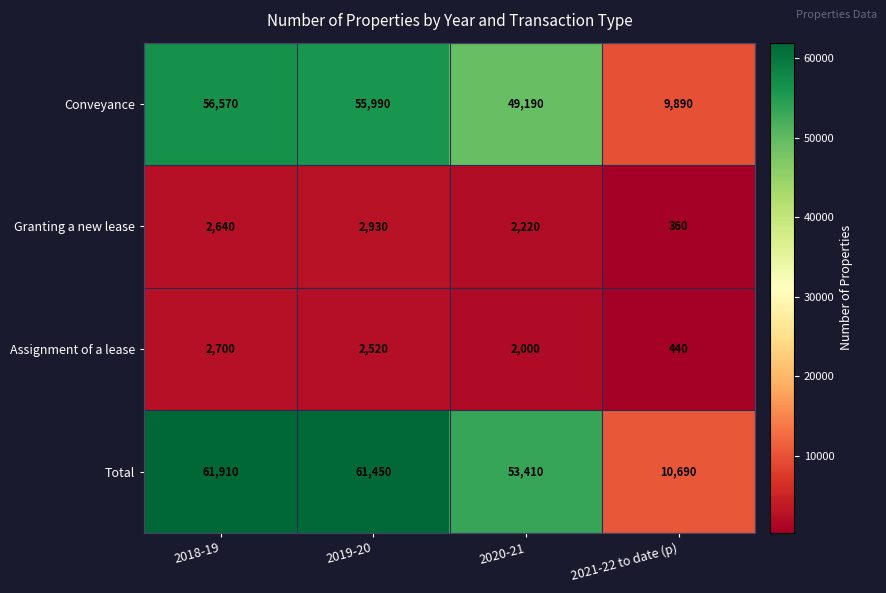

At how many categories does at least one series exceed 60433?

2